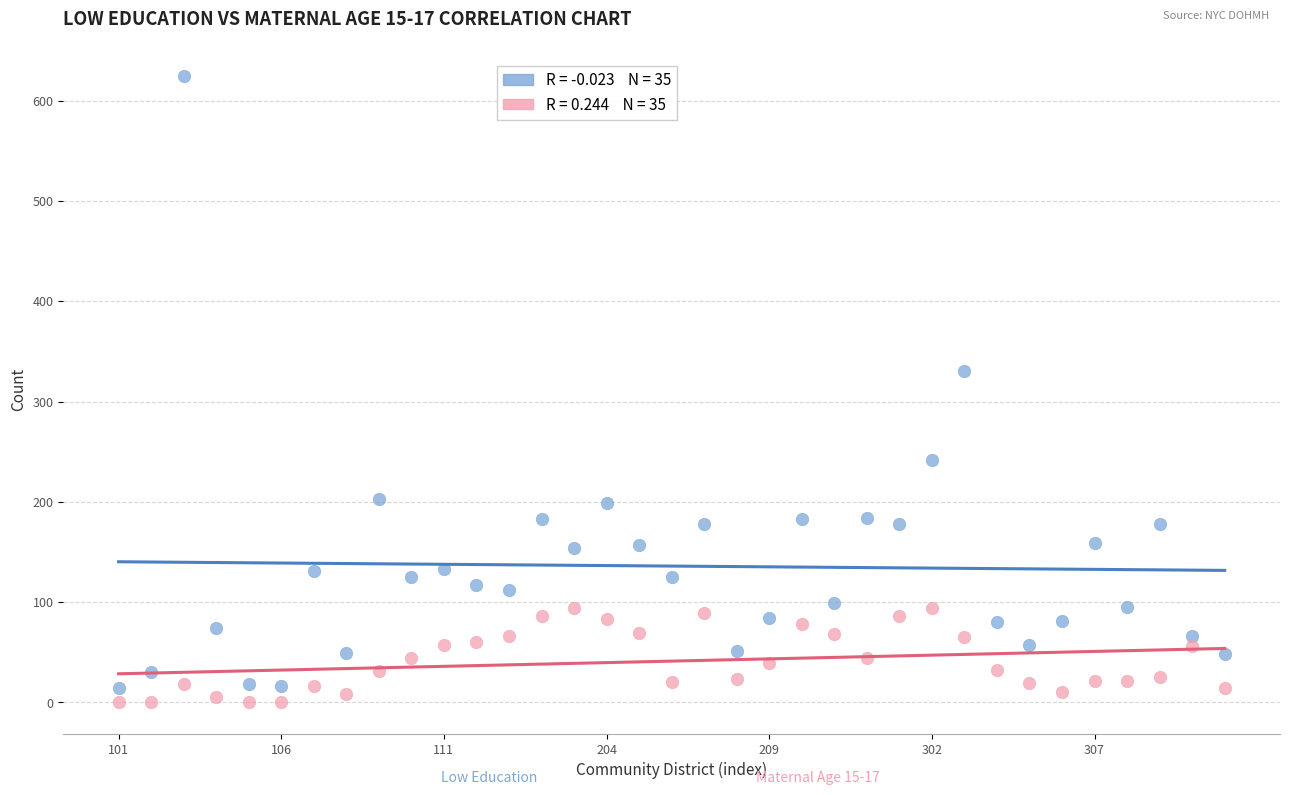

Across all data points, what is the range of Y values (max minus min)?

625